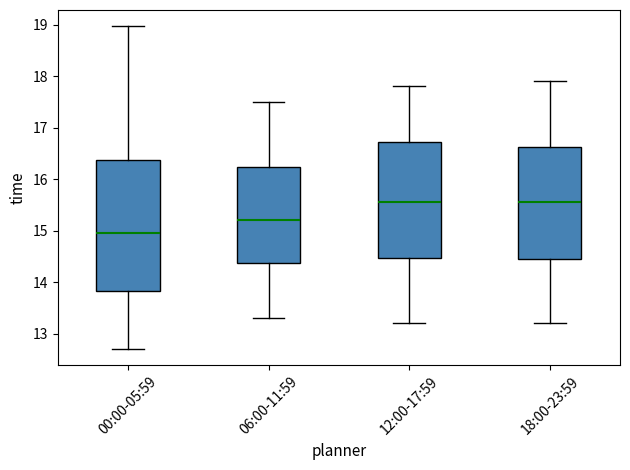

Which box is the tallest, from its lower edge to its upper edge?

00:00-05:59